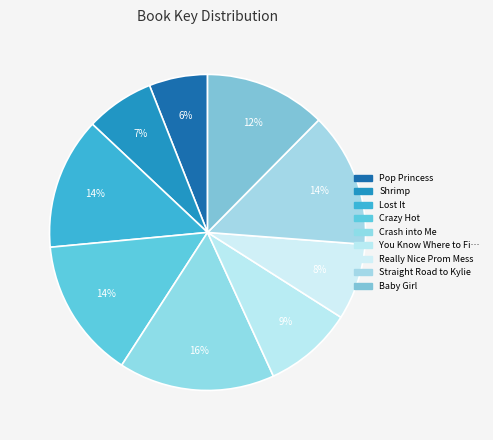

Count the number of slices in the pie.

9